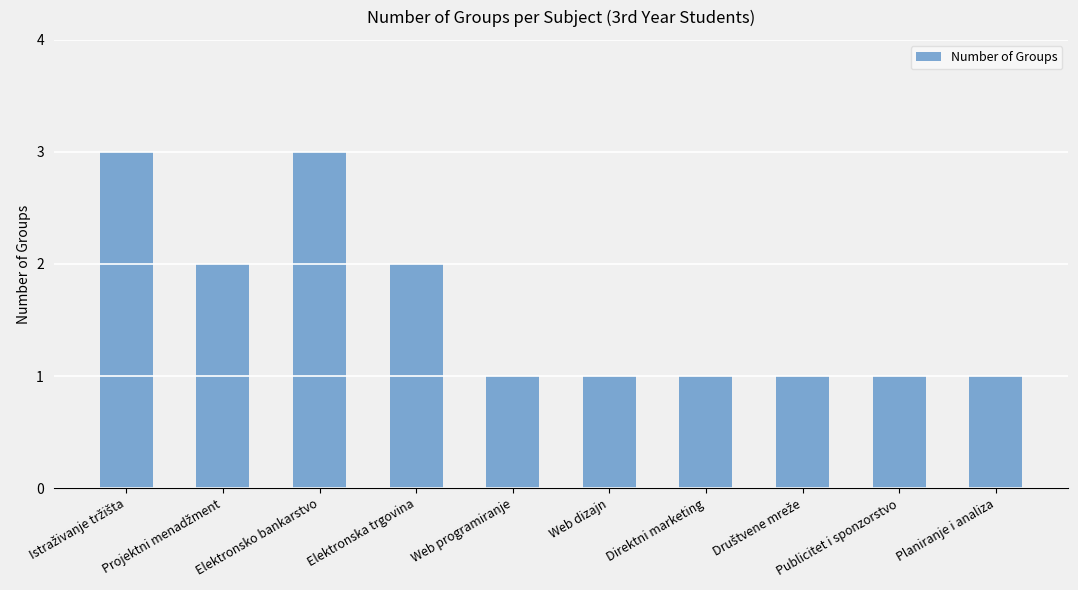

The value at Planiranje i analiza is 2. True or false?

False